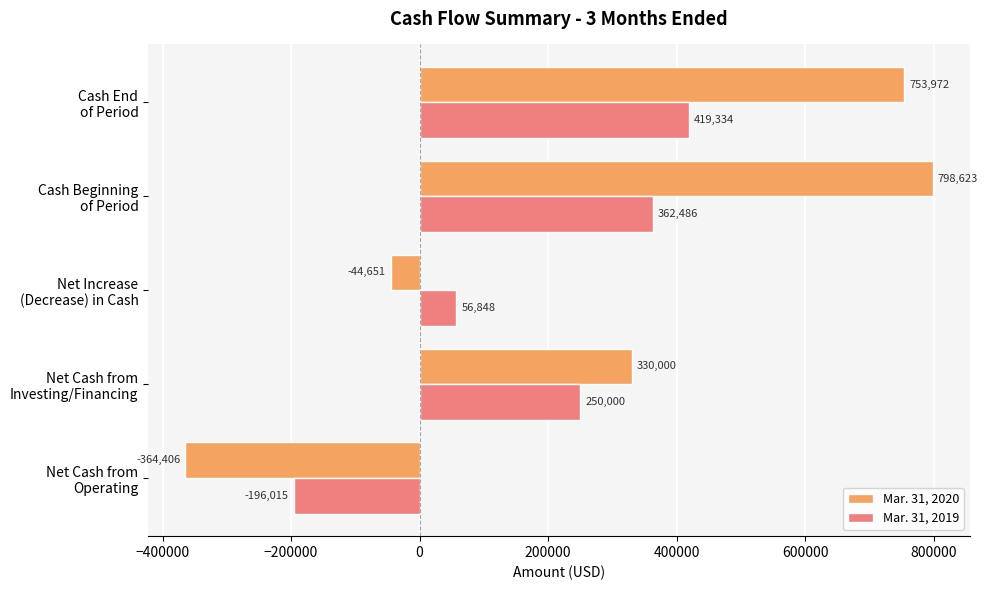

At which category is the sum across all series the highest?

Cash End
of Period